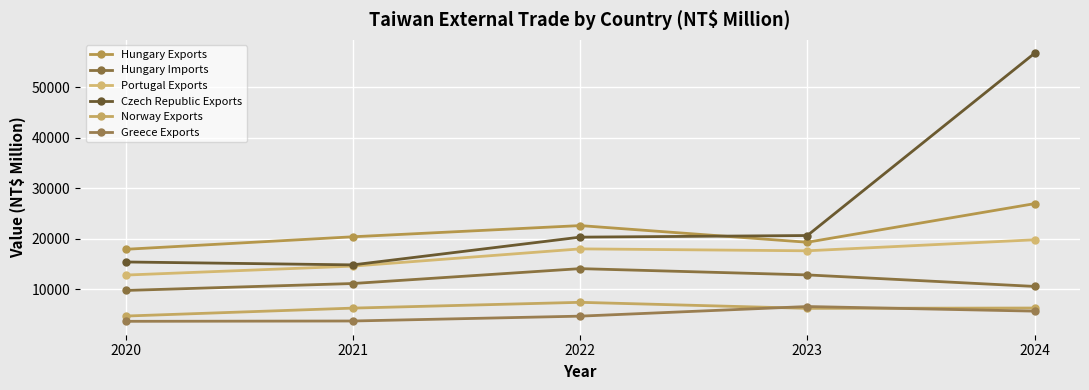

Reading left to right, transcribe all the data shown in this chart.

Hungary Exports: 2020=17907	2021=20387	2022=22604	2023=19304	2024=26952
Hungary Imports: 2020=9749	2021=11126	2022=14075	2023=12830	2024=10550
Portugal Exports: 2020=12799	2021=14571	2022=17990	2023=17610	2024=19791
Czech Republic Exports: 2020=15396	2021=14818	2022=20315	2023=20635	2024=56747
Norway Exports: 2020=4677	2021=6252	2022=7399	2023=6203	2024=6268
Greece Exports: 2020=3634	2021=3698	2022=4660	2023=6566	2024=5652